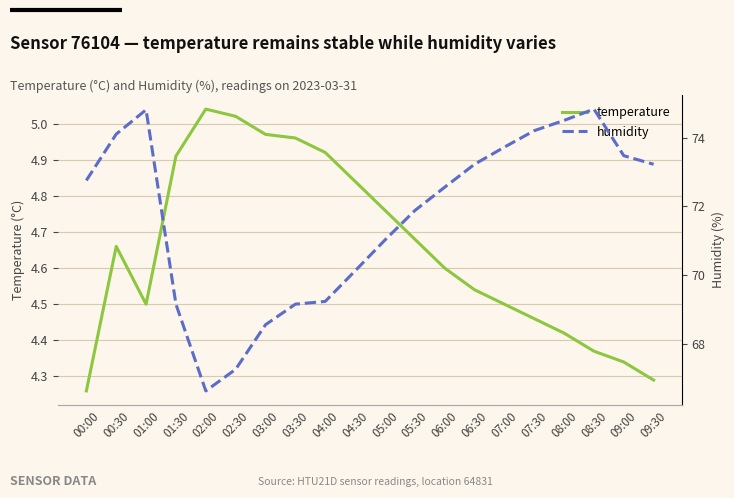

What is the label of the 10th point from the right?

05:00